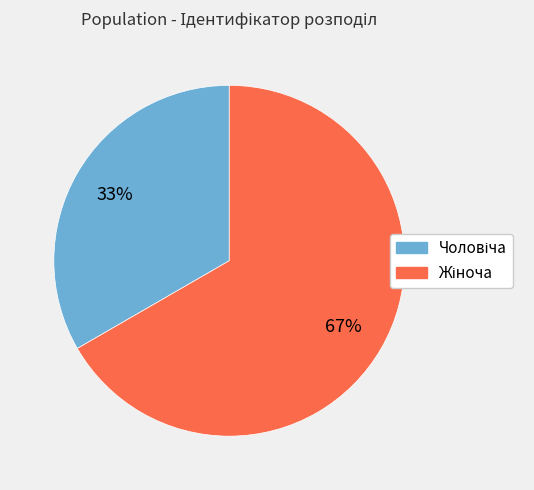

Does any single category account for the majority?

Yes